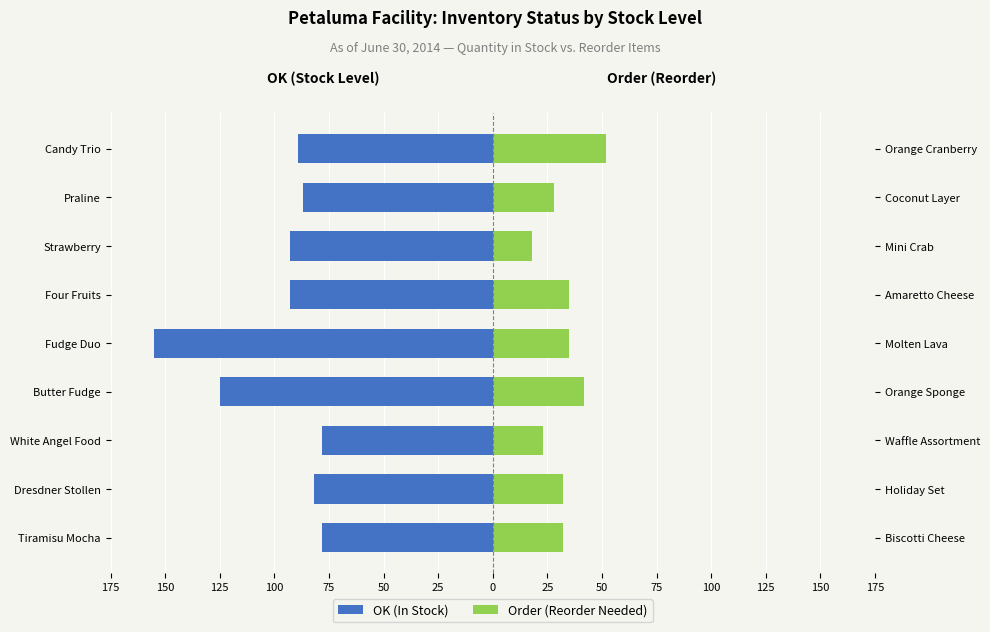

True or false: Order (Reorder Needed) has a value of 35 at Fudge Duo.

True